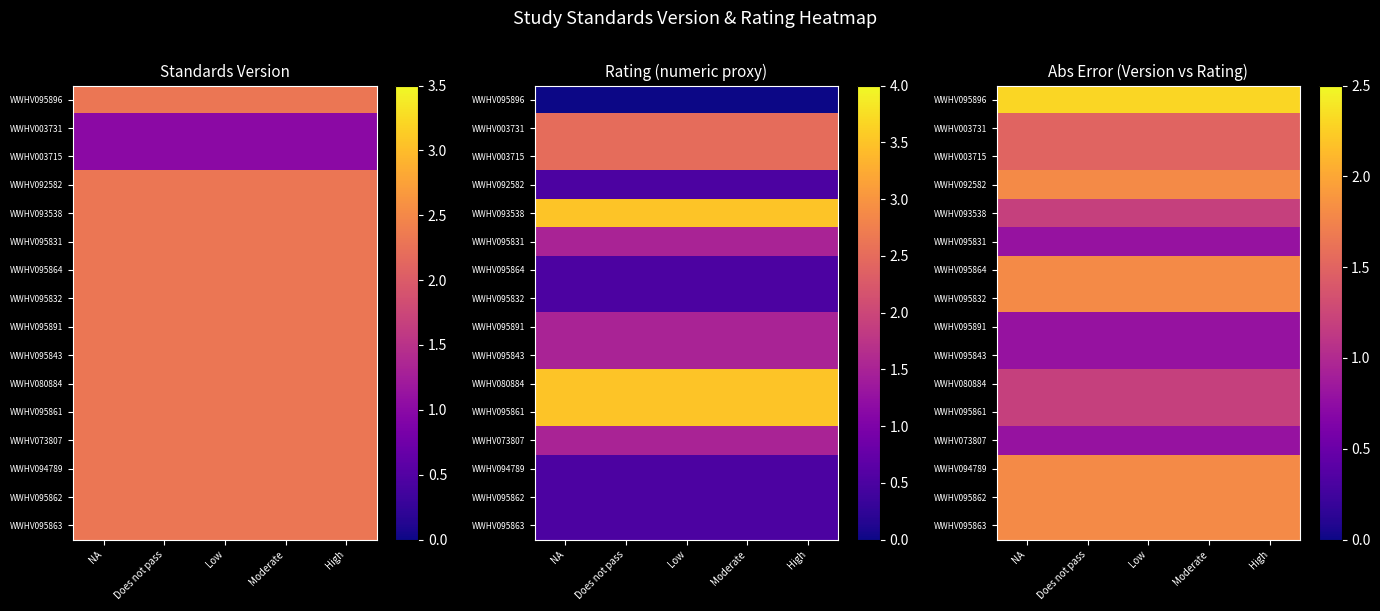

Rank the series by their maximum value, from lowest to highest.

WWHV095831, WWHV095891, WWHV095843, WWHV073807, WWHV093538, WWHV080884, WWHV095861, WWHV003731, WWHV003715, WWHV092582, WWHV095864, WWHV095832, WWHV094789, WWHV095862, WWHV095863, WWHV095896